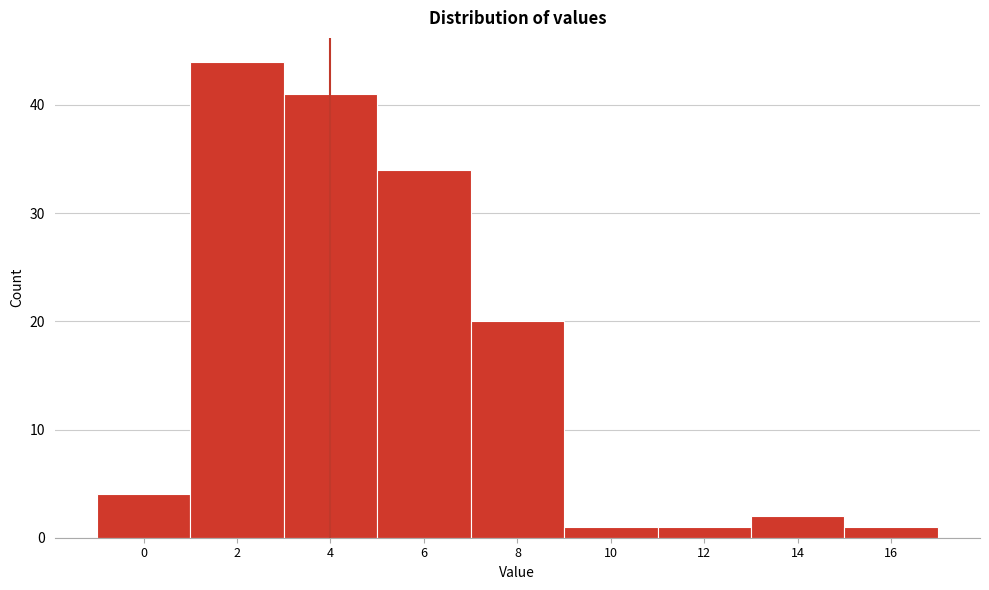

Reading right to left, transcribe all the data shown in this chart.

16=1	14=2	12=1	10=1	8=20	6=34	4=41	2=44	0=4